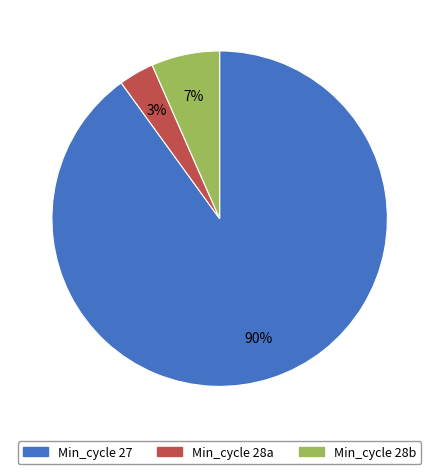

Is there any slice that represents more than half of the pie?

Yes